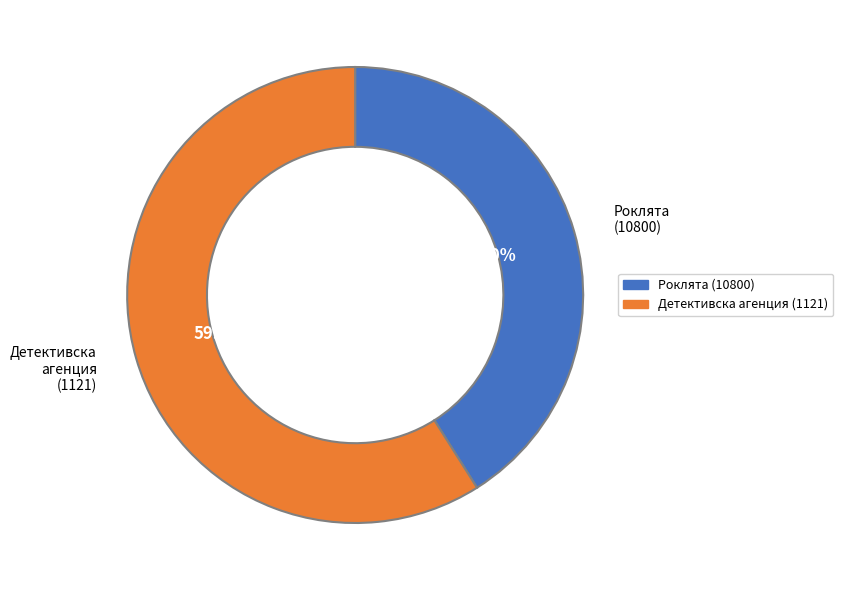

Which slice represents more than half of the pie?

Детективска агенция (1121)